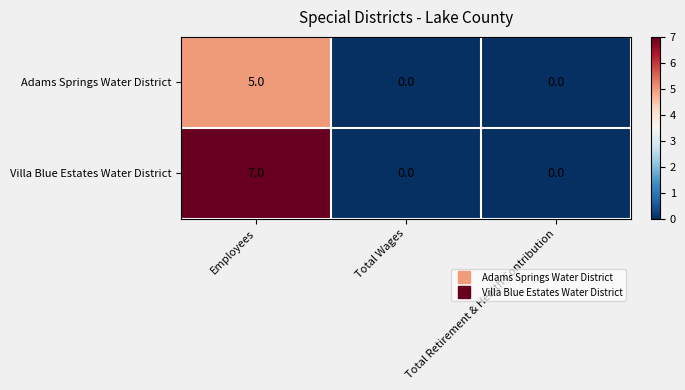

Which label corresponds to the largest value in the chart?

Employees